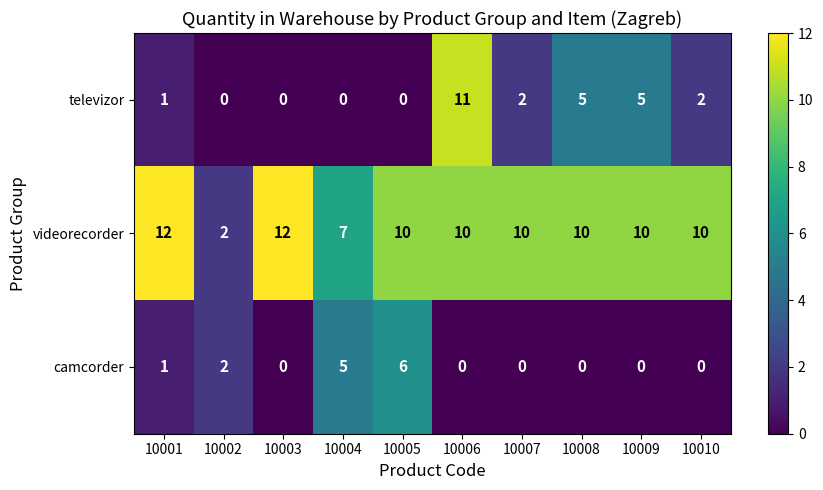

What is the total value across all series at 10001?

14